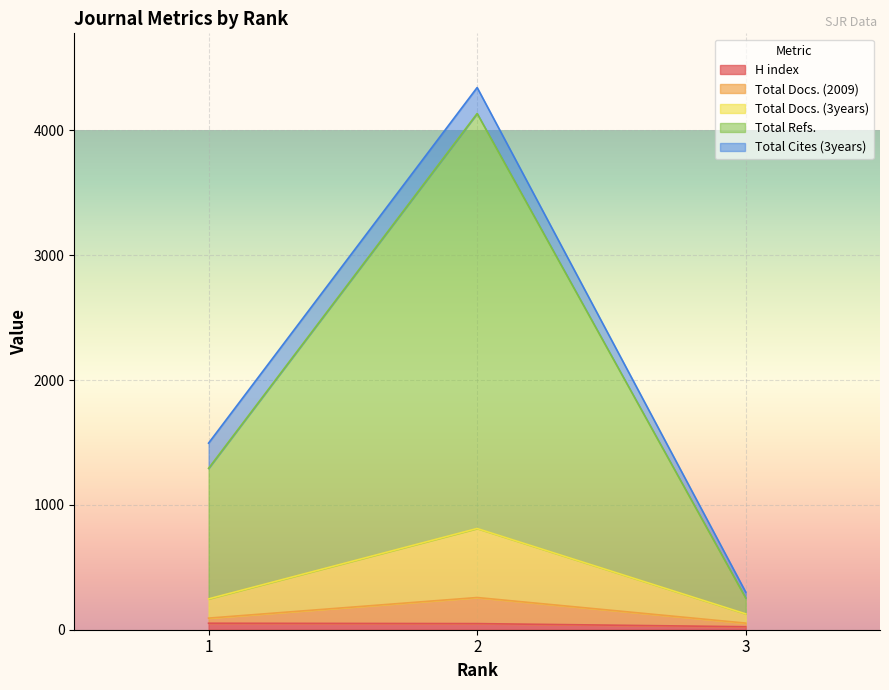

What are all the series names shown in the legend?

H index, Total Docs. (2009), Total Docs. (3years), Total Refs., Total Cites (3years)